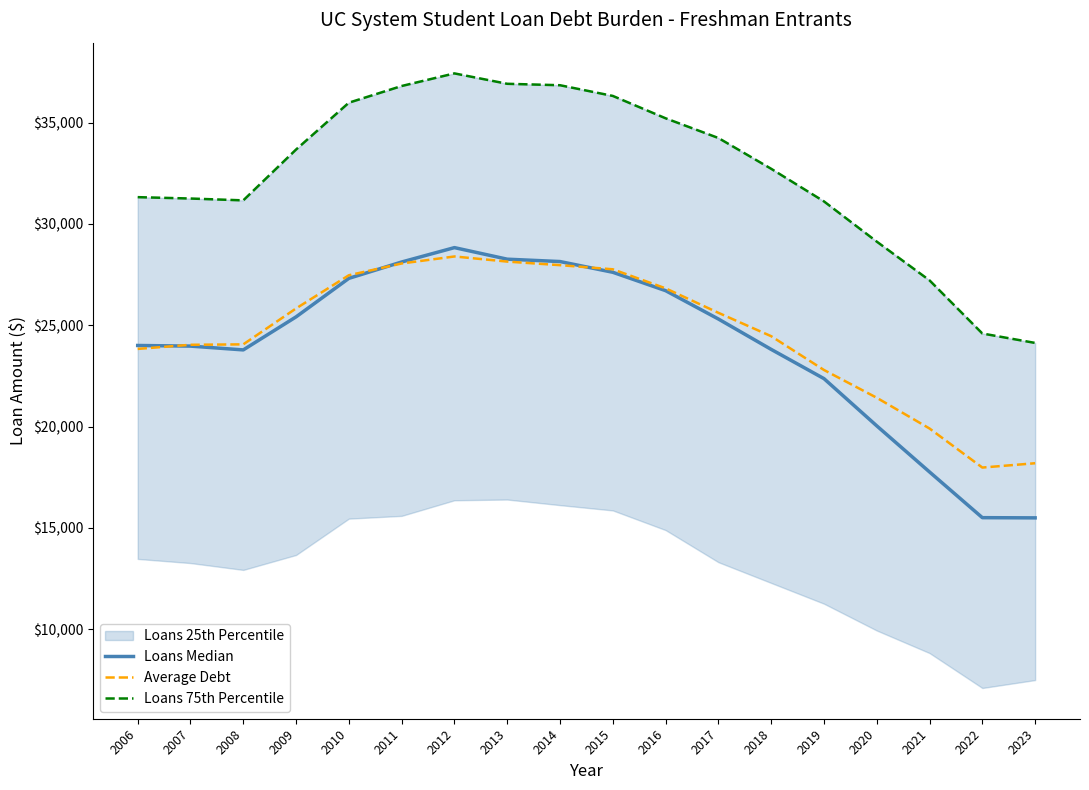

Is the value of Loans 75th Percentile at 2017 greater than the value of Loans Median at 2023?

Yes